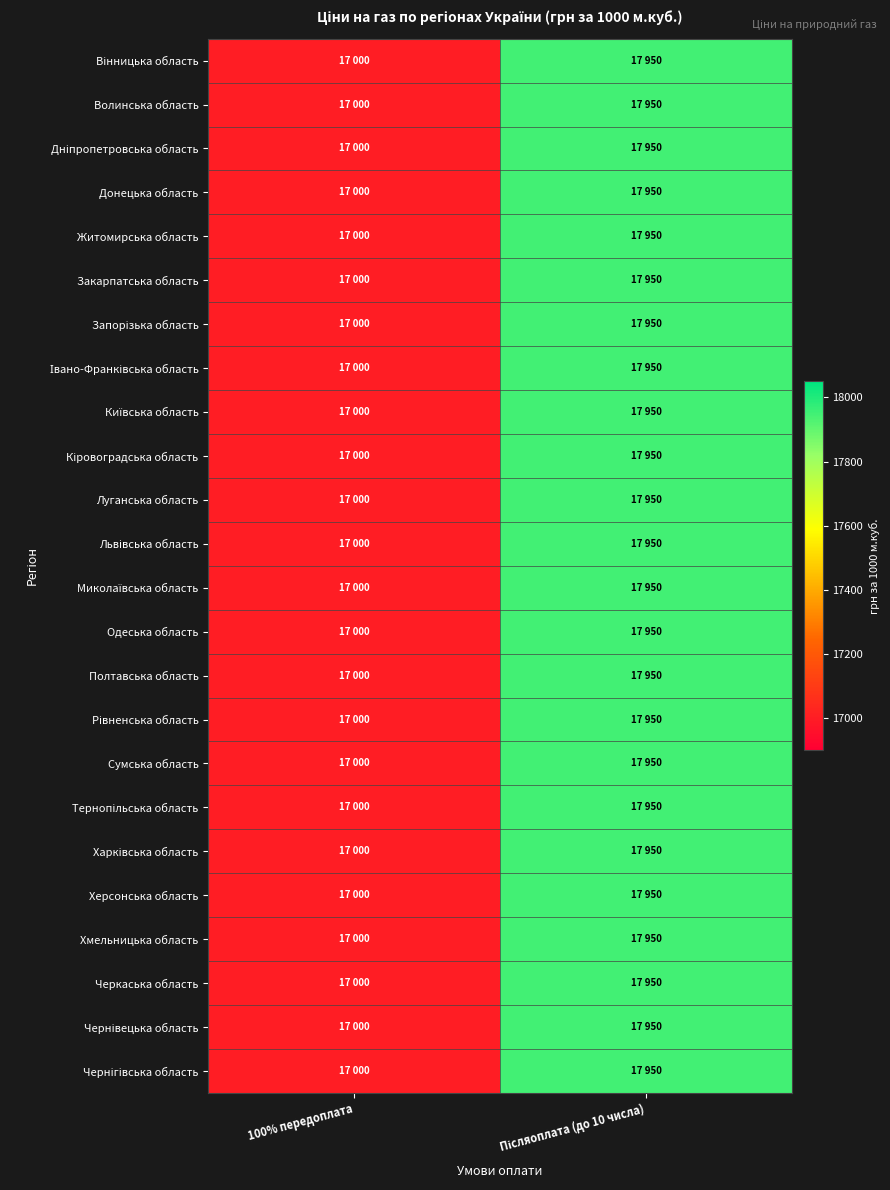

Rank the series at Післяоплата (до 10 числа) from lowest to highest value.

Вінницька область, Волинська область, Дніпропетровська область, Донецька область, Житомирська область, Закарпатська область, Запорізька область, Івано-Франківська область, Київська область, Кіровоградська область, Луганська область, Львівська область, Миколаївська область, Одеська область, Полтавська область, Рівненська область, Сумська область, Тернопільська область, Харківська область, Херсонська область, Хмельницька область, Черкаська область, Чернівецька область, Чернігівська область